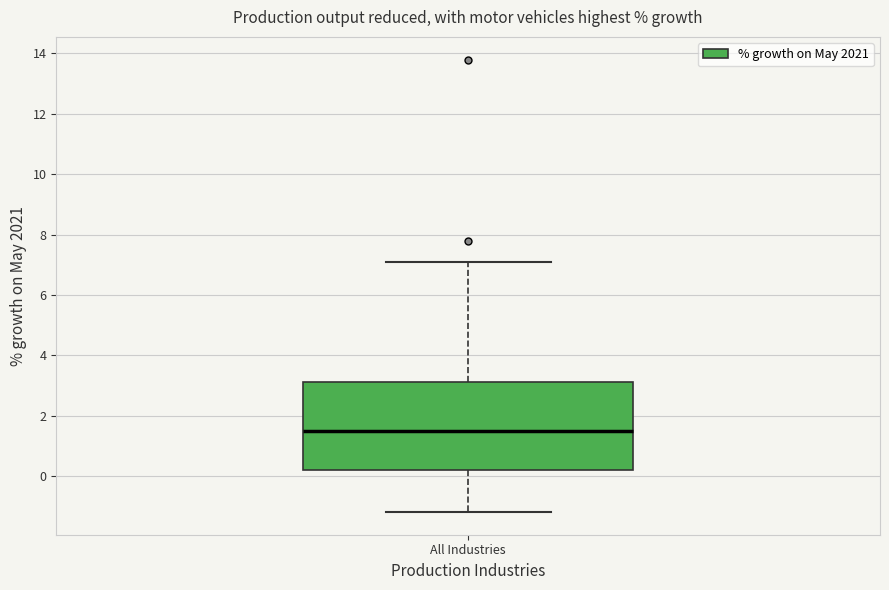

Transcribe this box plot: give where the median line is, the range the box spans, and where the two whiskers end, as read against the y-axis. The values are not printed on the chart, so give them approximately, as read against the axis.

median 1.6, box 0.2 to 3.2, whiskers -1.2 to 7.2